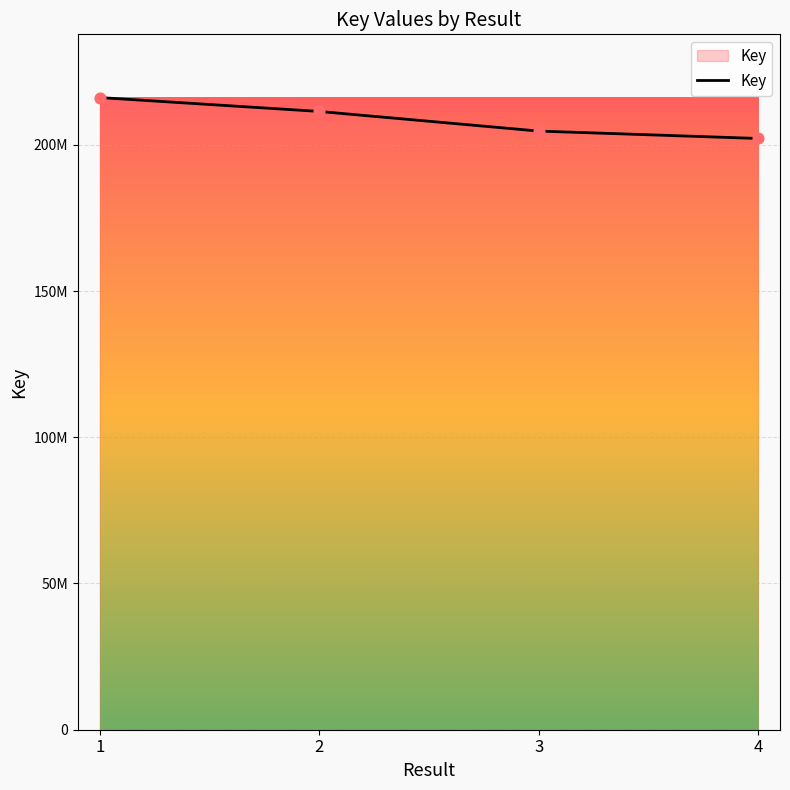

Between 3 and 1, which is larger?

1